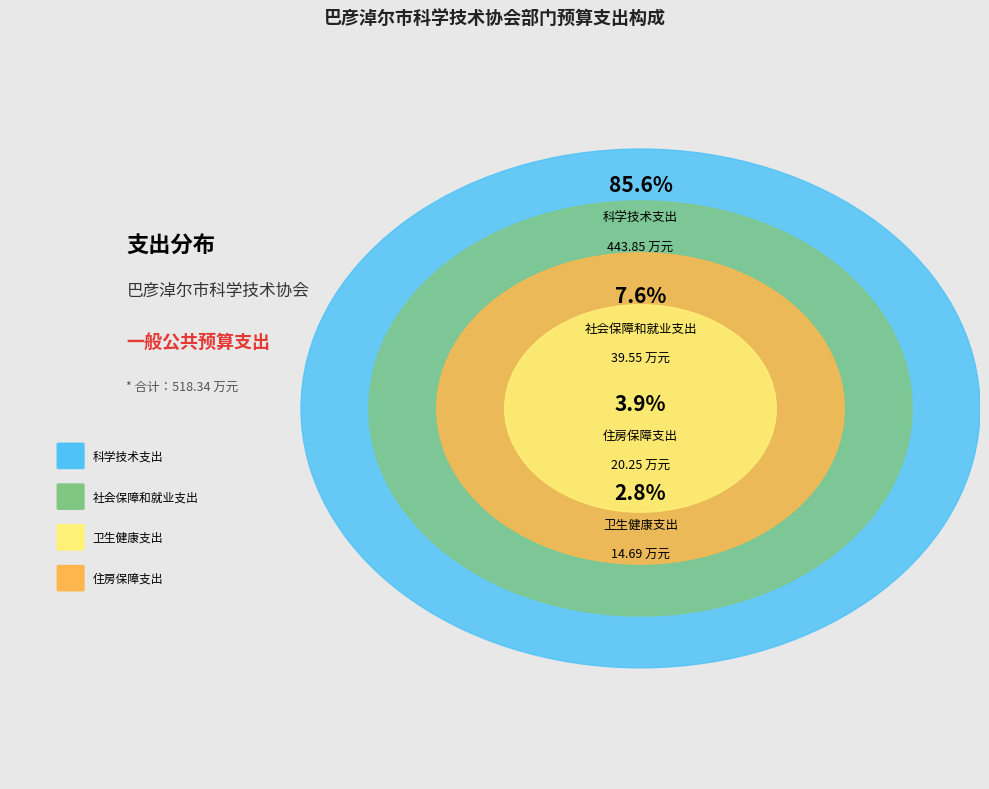

Which category has the biggest portion of the pie?

科学技术支出